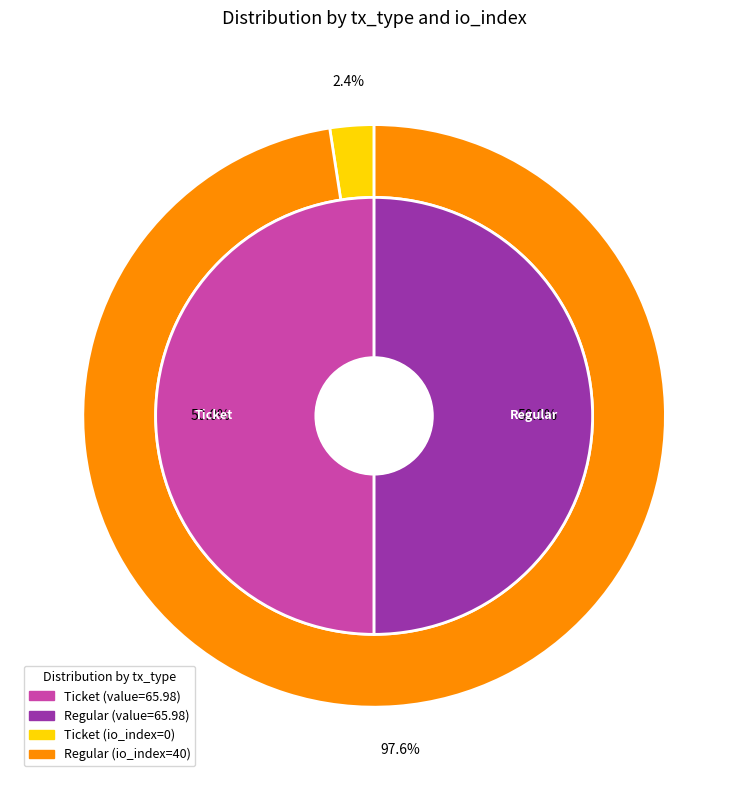

The Ticket slice represents 1% of the pie. True or false?

False